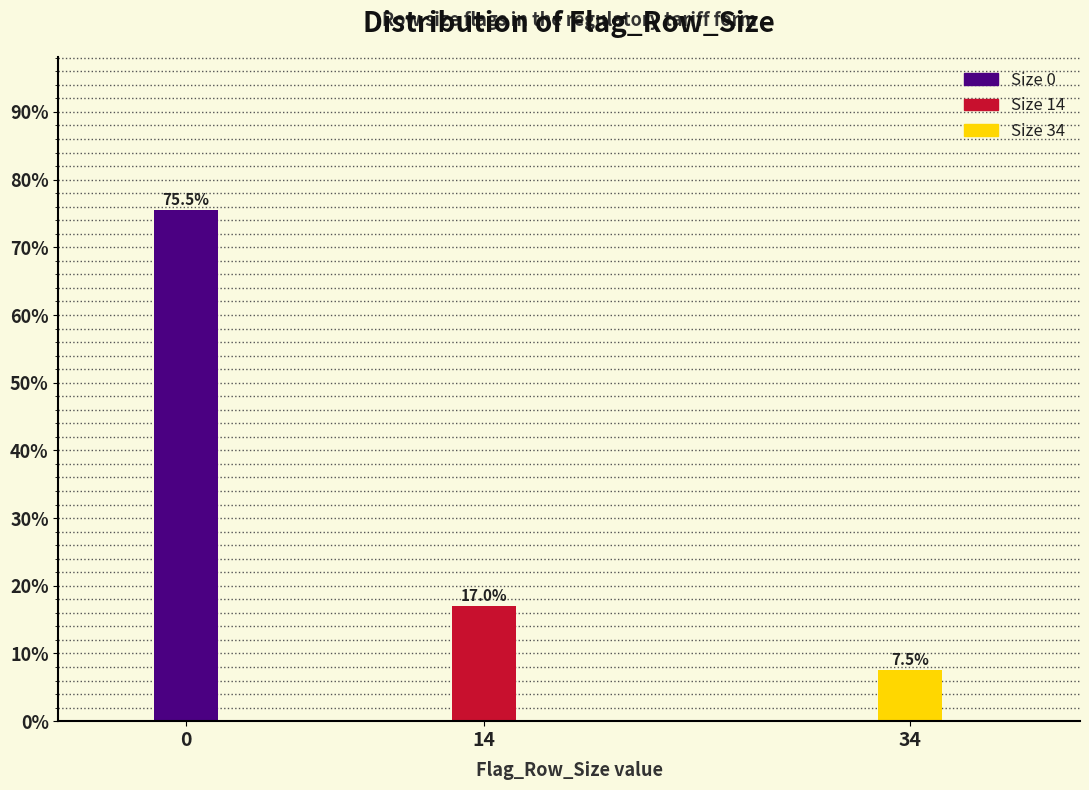

Reading left to right, transcribe all the data shown in this chart.

0=75.5	14=17.0	34=7.5